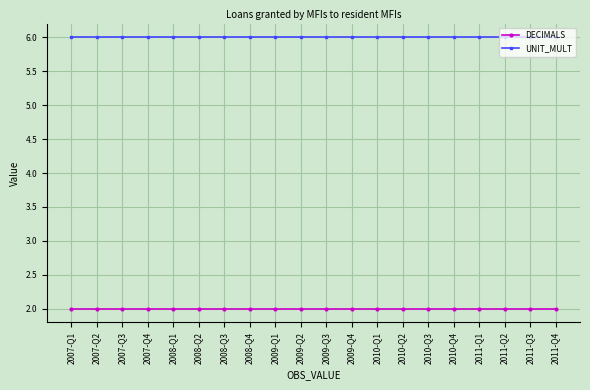

What is the sum of the UNIT_MULT values at 2011-Q3 and 2007-Q1?

12